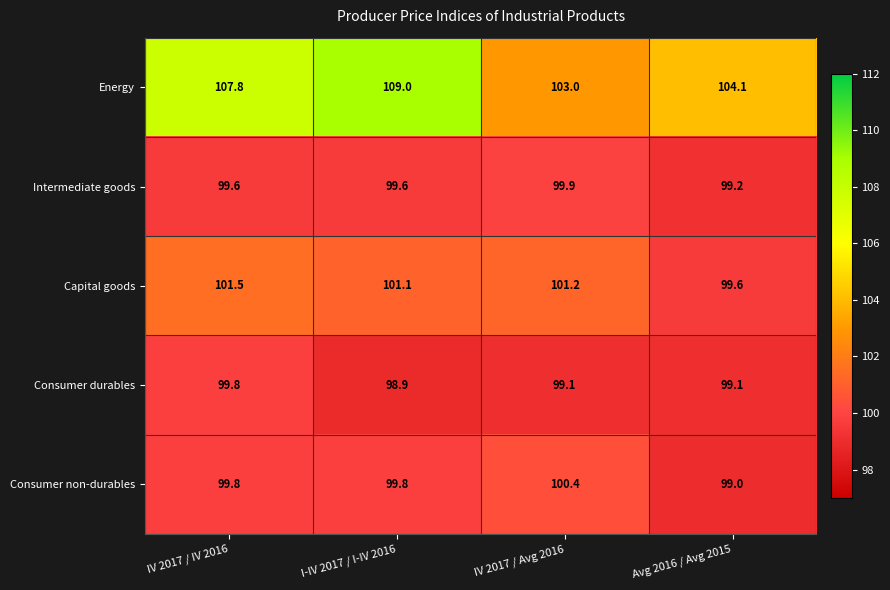

Rank the series at Avg 2016 / Avg 2015 from lowest to highest value.

Consumer non-durables, Consumer durables, Intermediate goods, Capital goods, Energy